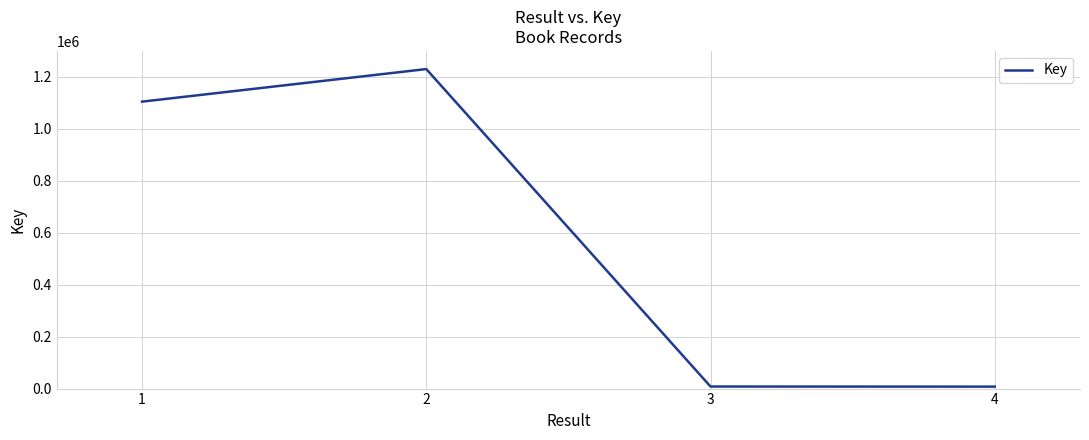

What is the maximum value shown in the chart?

1230160